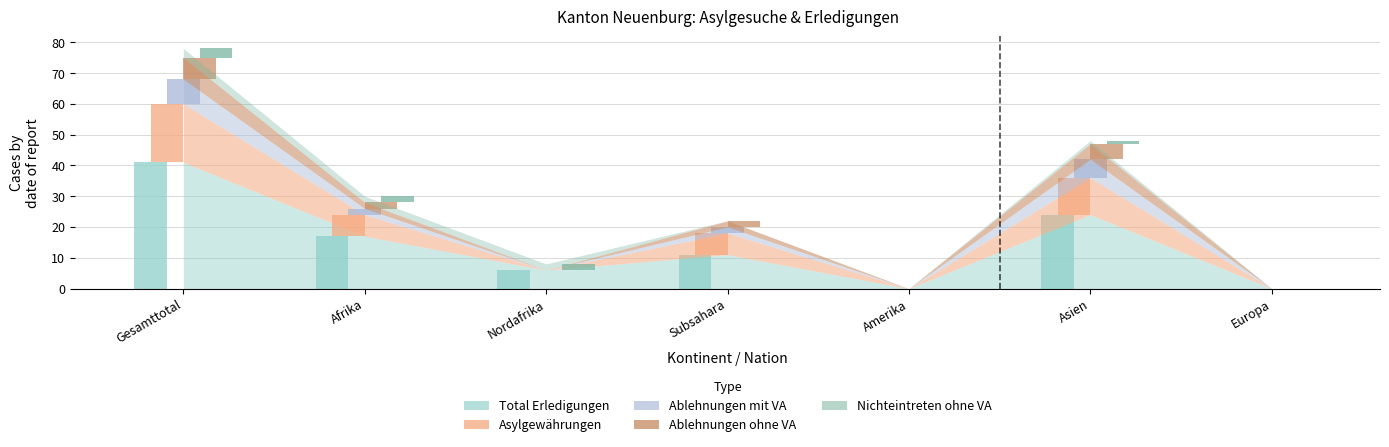

At which category is the sum across all series the highest?

Gesamttotal